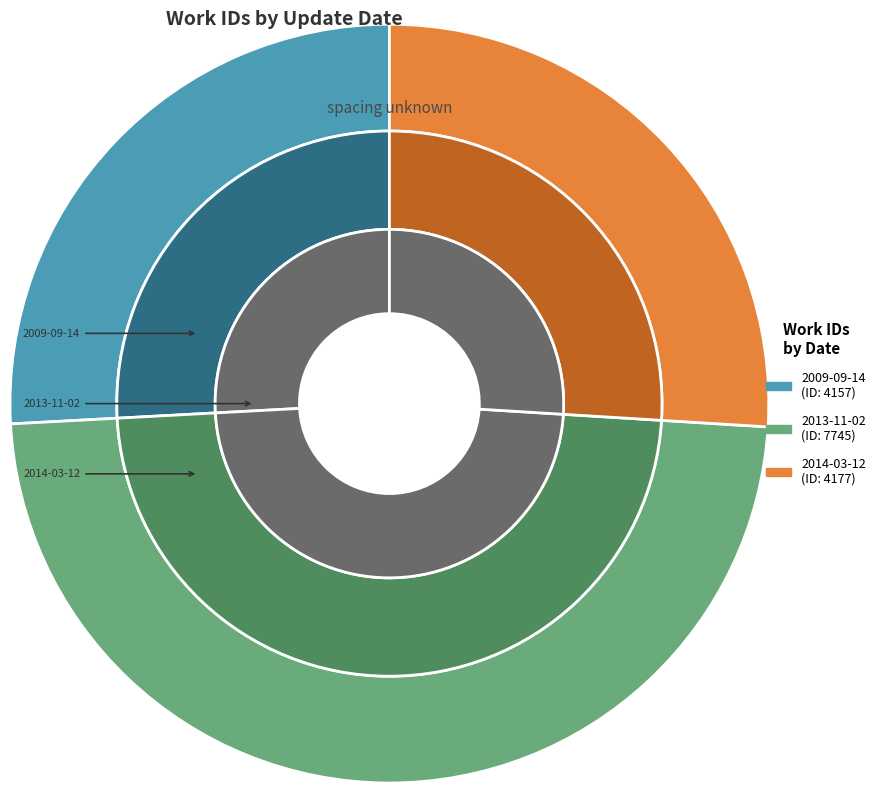

Does 2014-03-12 represent more than half of the total?

No